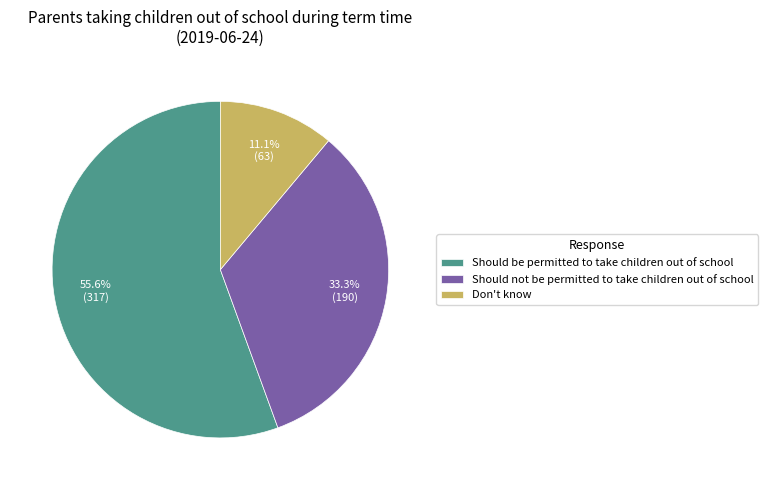

To the nearest percent, what percentage of the pie is Don't know?

11%